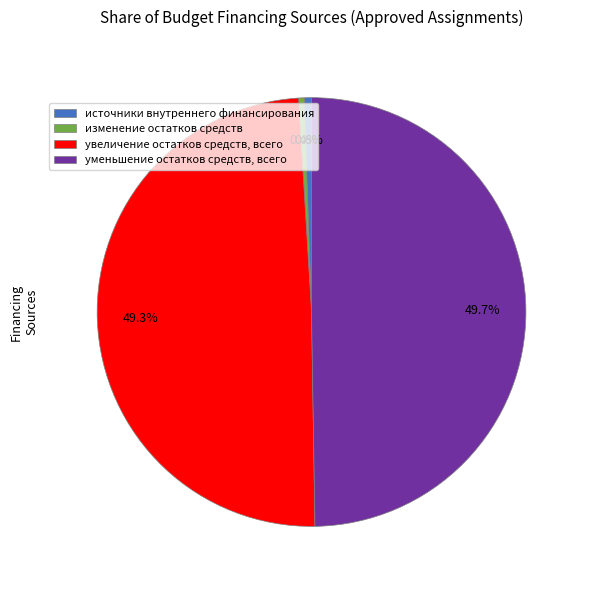

What percentage is NOT represented by увеличение остатков средств, всего?

50.7%